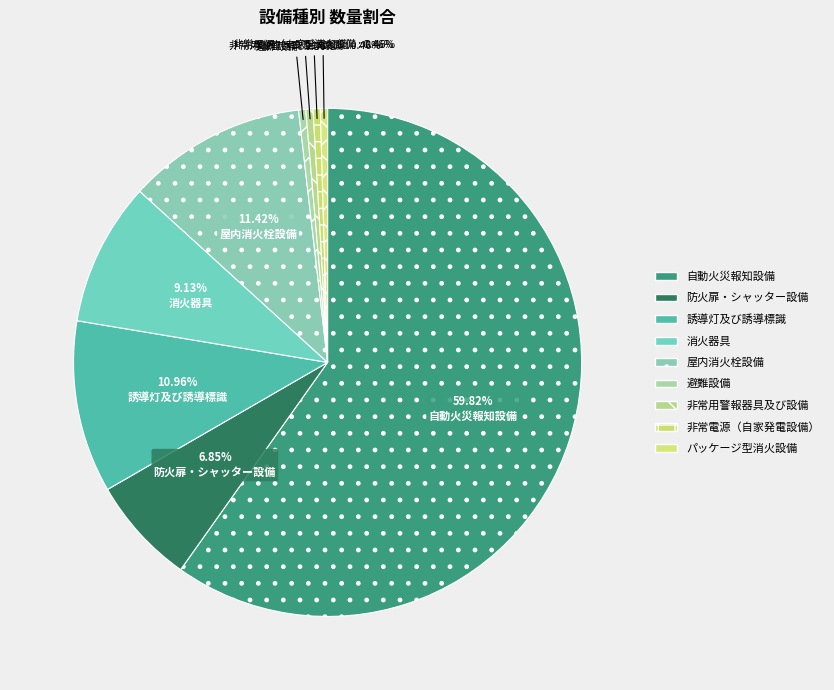

Approximately how many times larger is the value at 防火扉・シャッター設備 compared to 屋内消火栓設備?

0.6